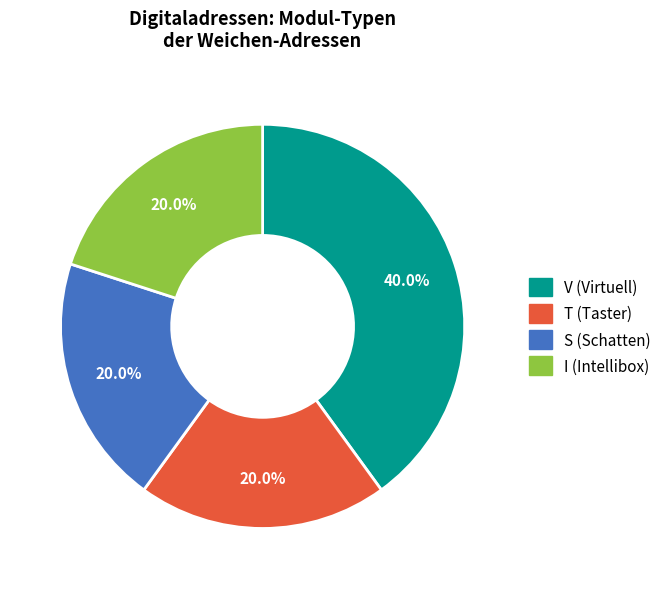

What percentage is the S slice, to the nearest percent?

20%